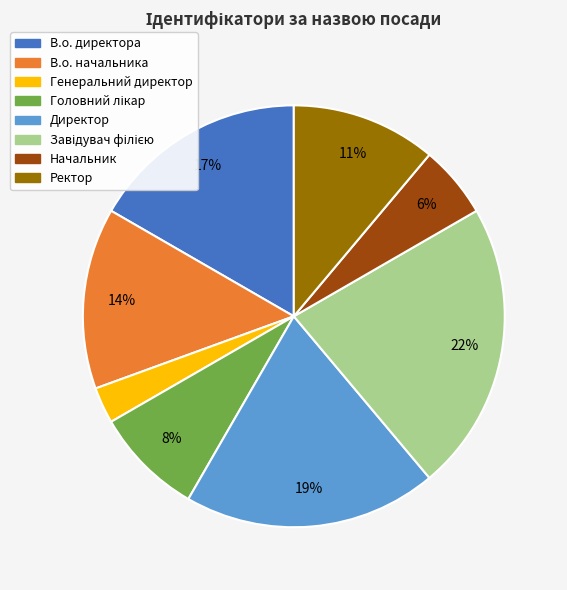

Do В.о. директора and Начальник together represent more than half of the pie?

No